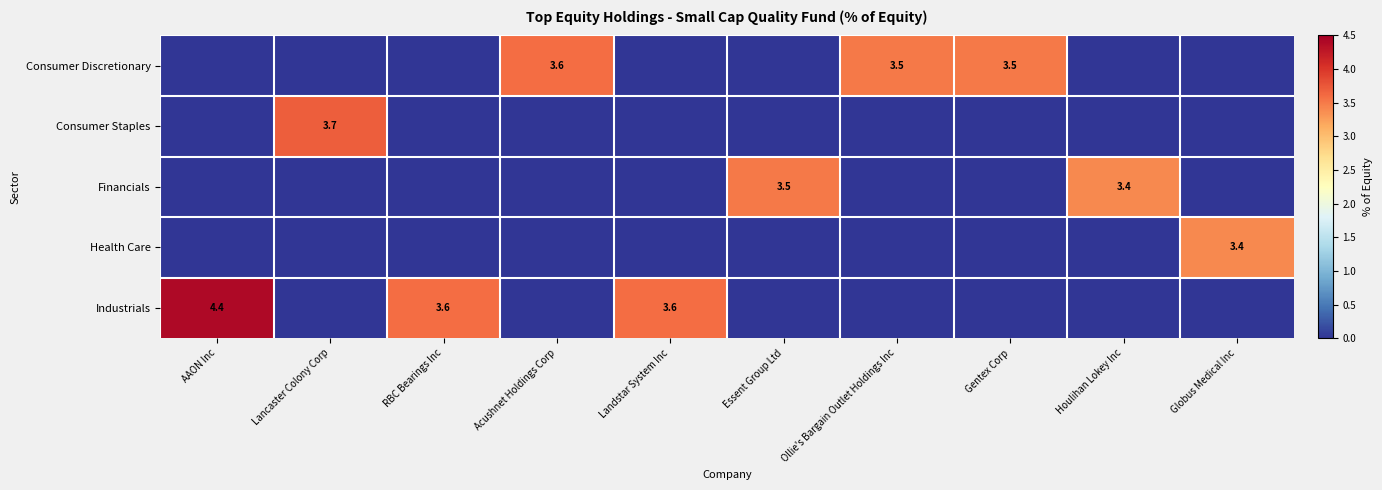

True or false: Consumer Discretionary has a value of 6.0 at Acushnet Holdings Corp.

False